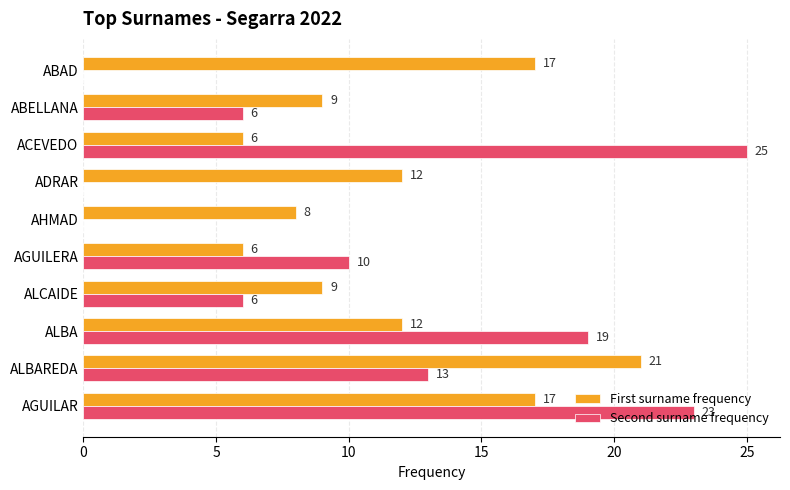

Count the number of data series in this chart.

2